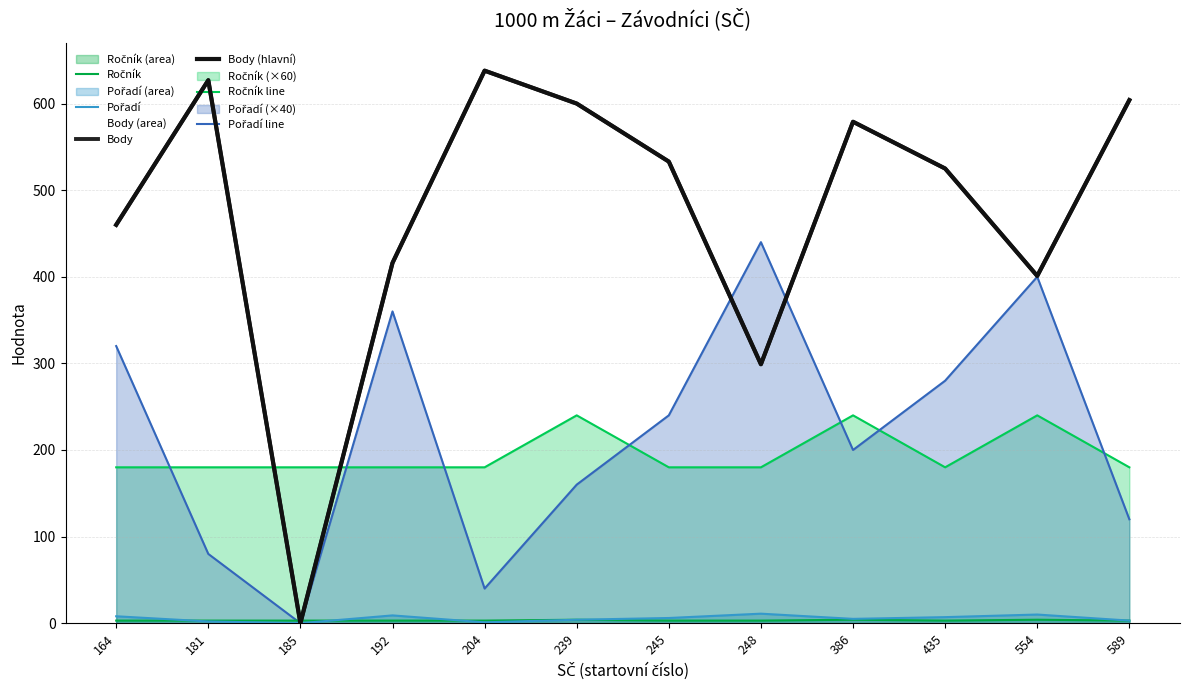

What is the spread (max minus min) of values at 192?

413